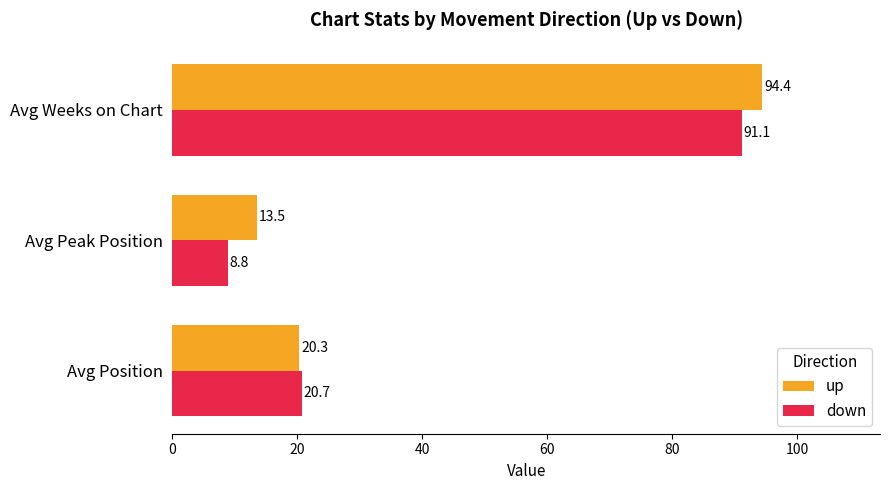

Is it true that down equals 8.8 at Avg Peak Position?

True